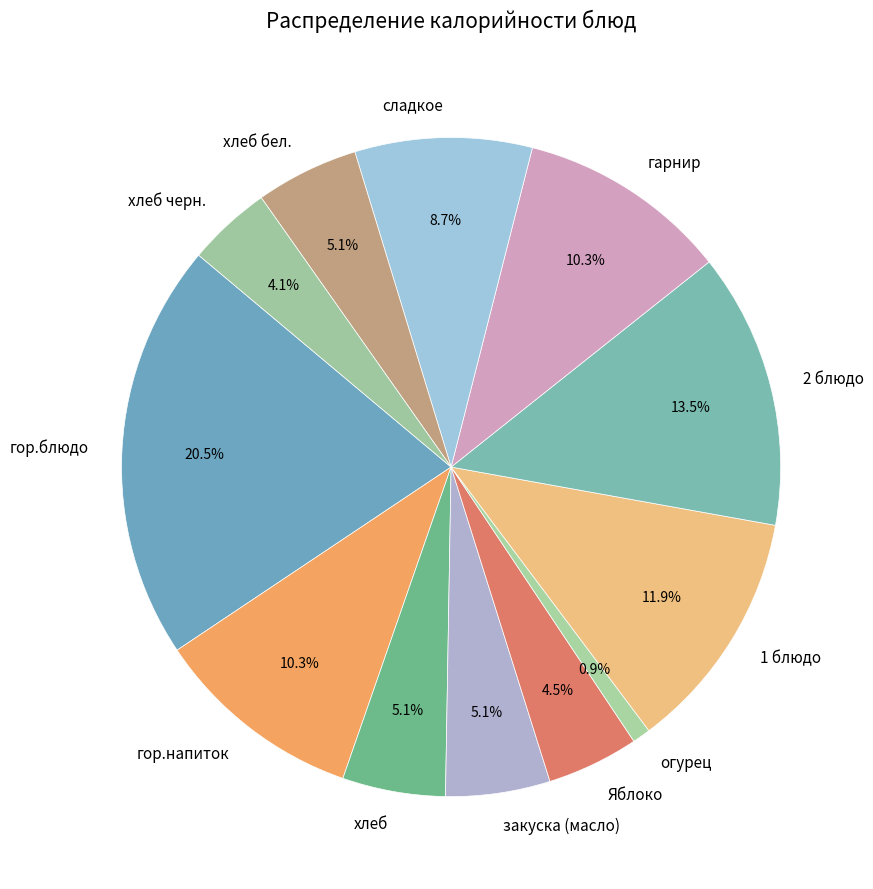

To the nearest percent, what portion does гор.напиток represent?

10%